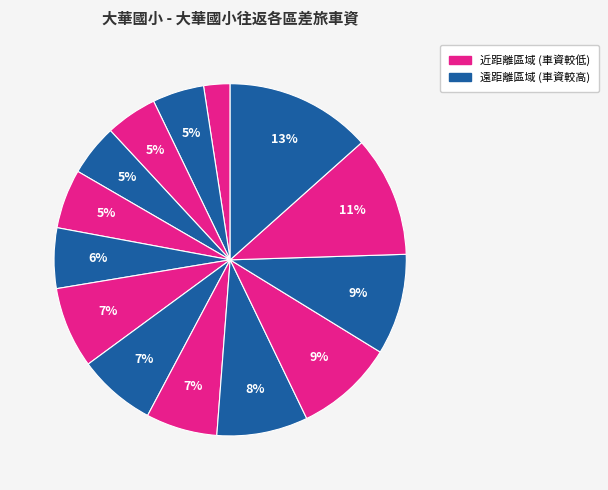

Which slice is the largest?

復興區